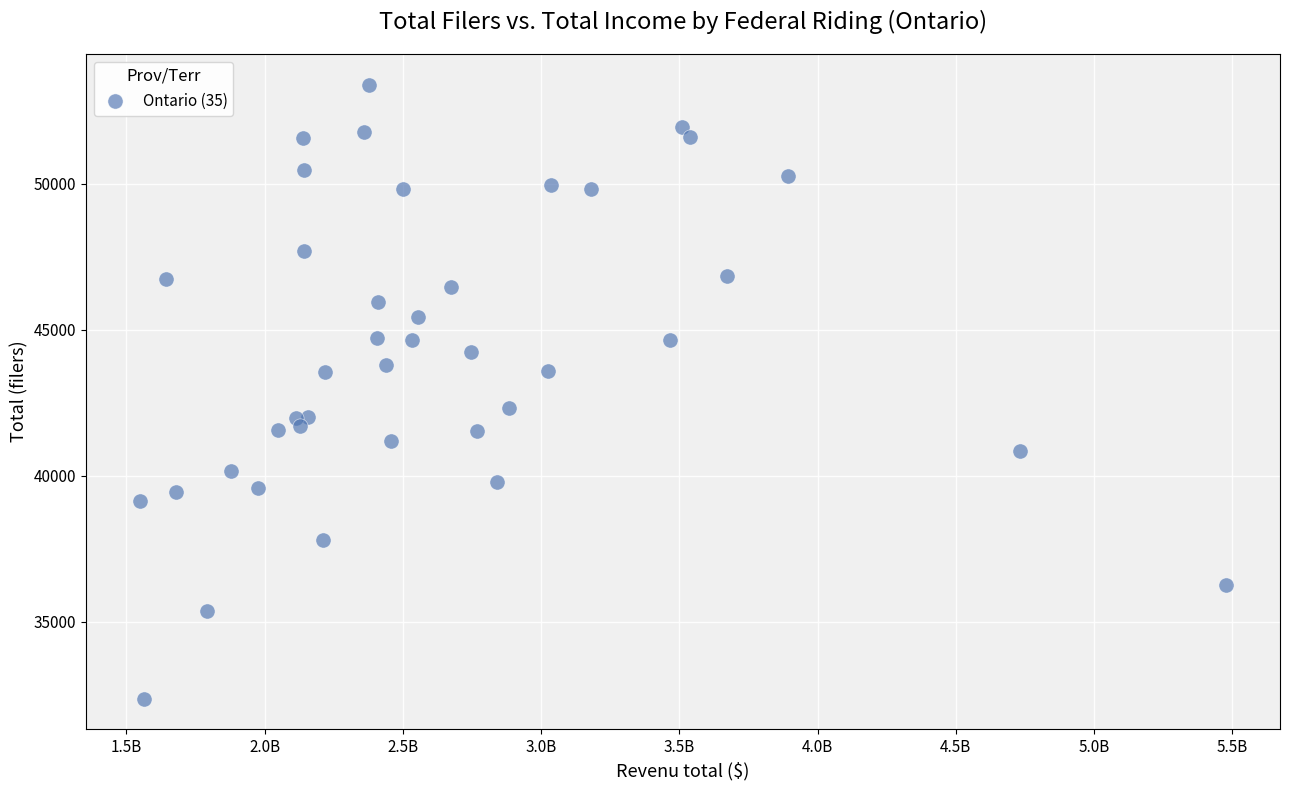

What is the range of X values (max minus min)?

3926150000